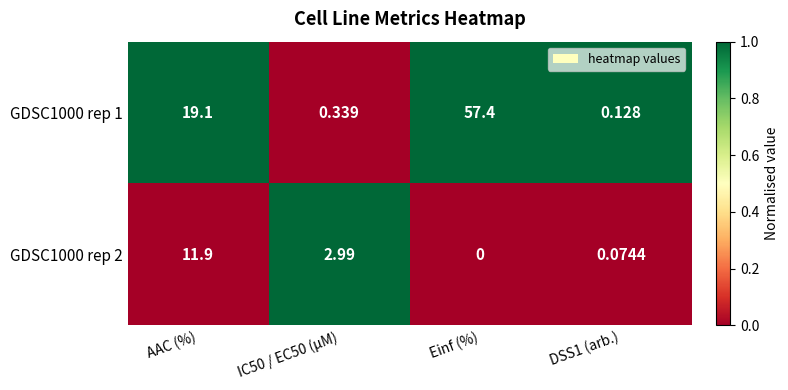

At which category is the sum across all series the highest?

Einf (%)